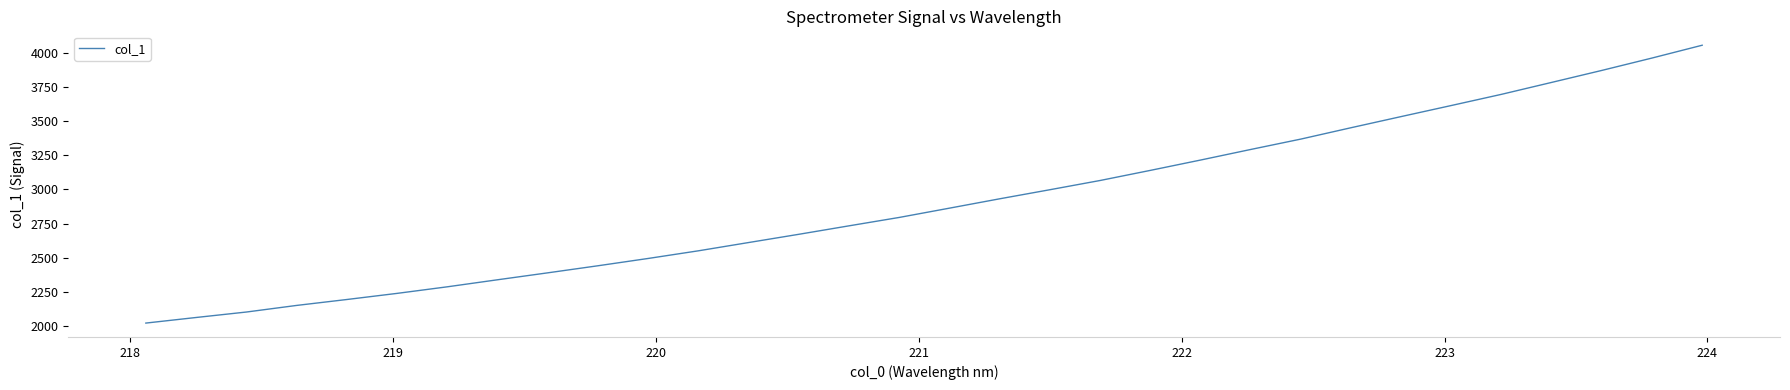

What is the difference between the maximum and minimum values?

2031.6